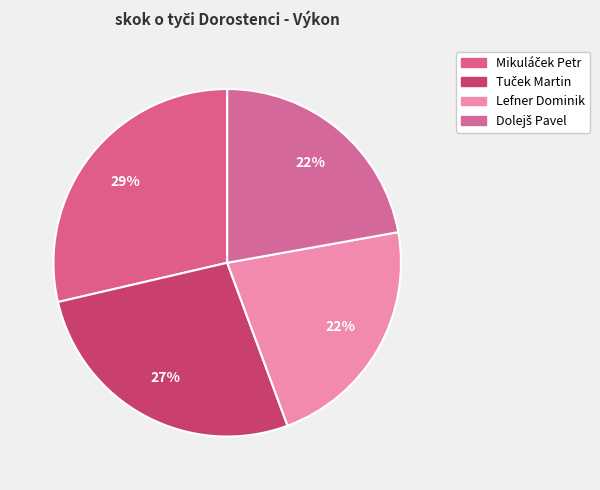

What is the change in value from Mikuláček Petr to Dolejš Pavel?

-0.8